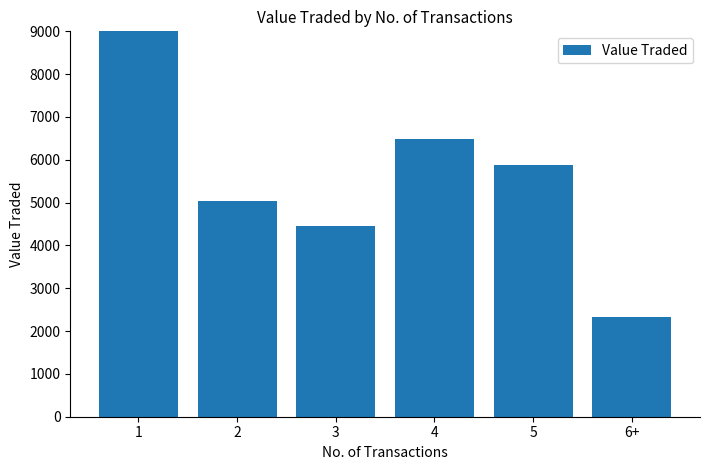

How many bars are there in total?

6